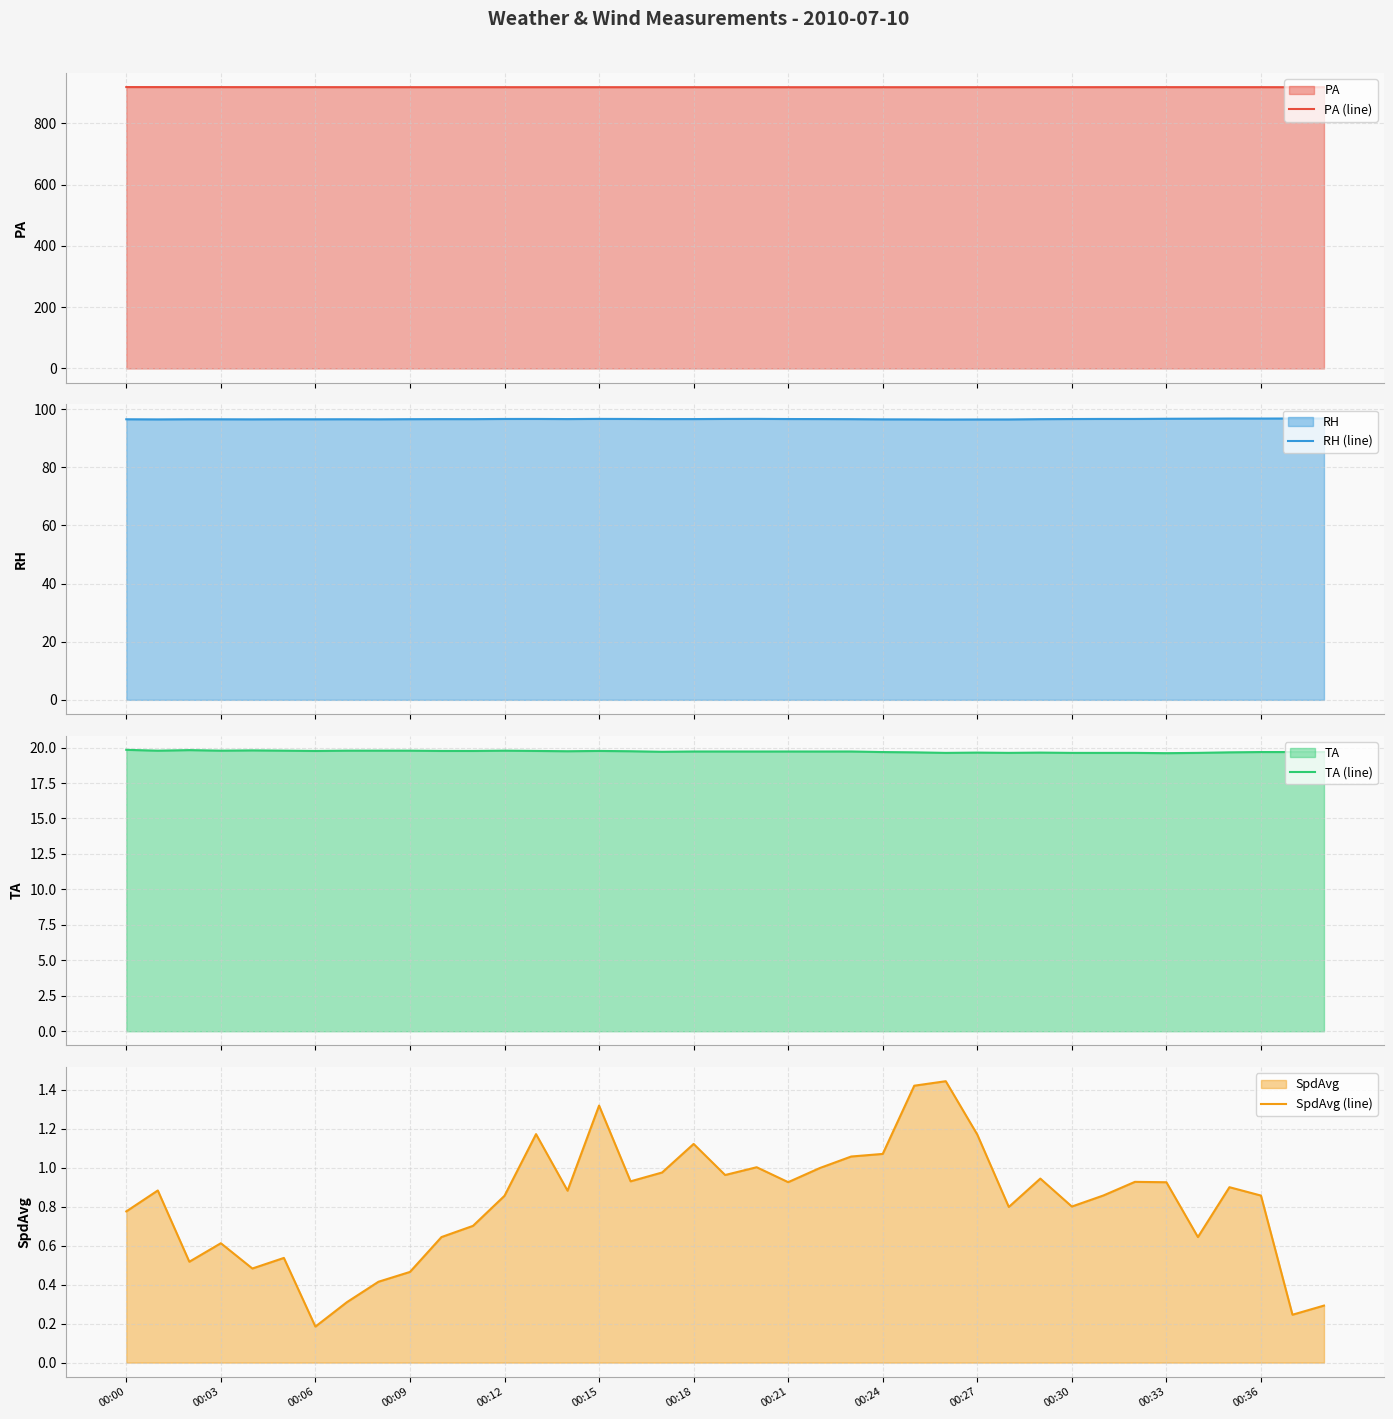

Rank the series by their maximum value, from lowest to highest.

SpdAvg (line), TA (line), RH (line), PA (line)